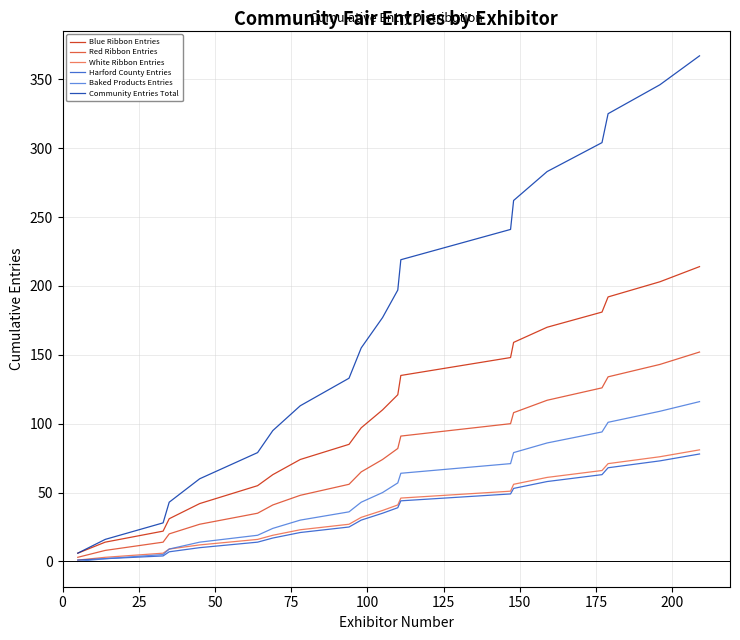

What is the difference between the second highest and second lowest values in the Harford County Entries series?

71